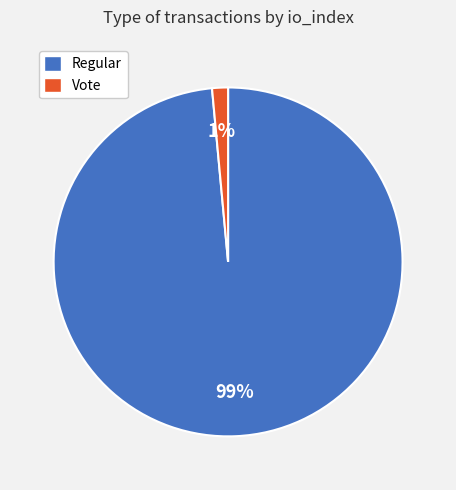

Is there a majority slice in this chart?

Yes